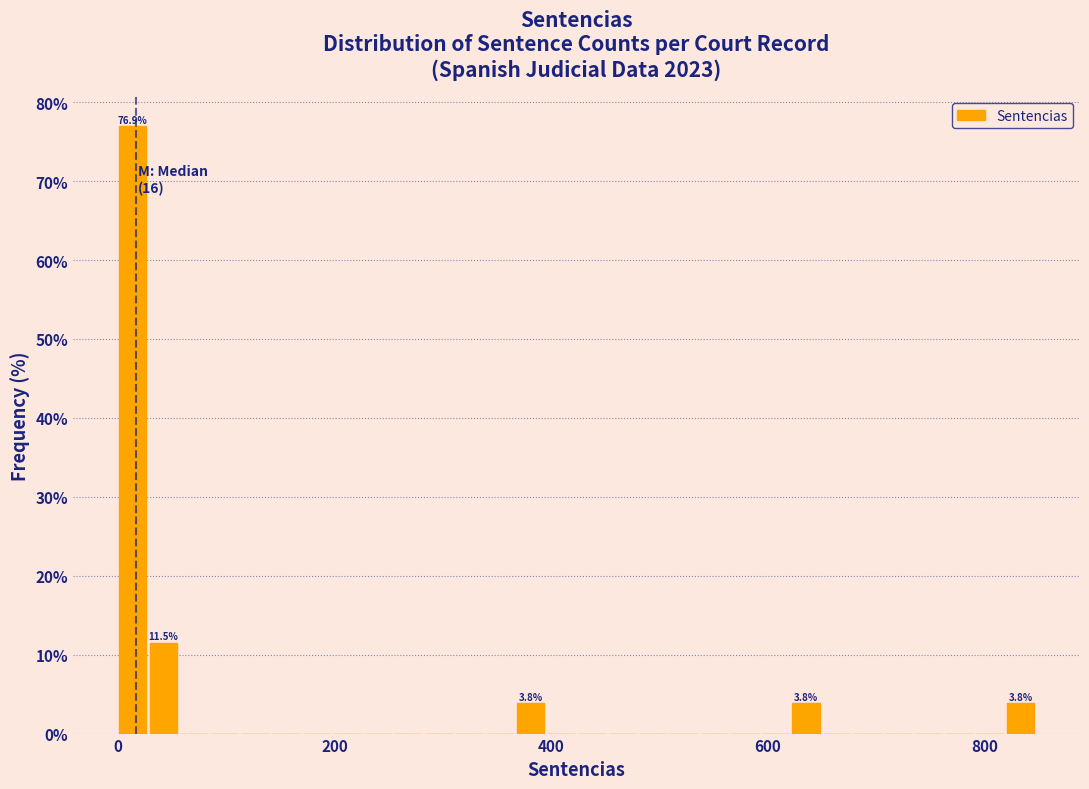

Read against the x-axis, roughly where is the centre of the tallest bar?

20